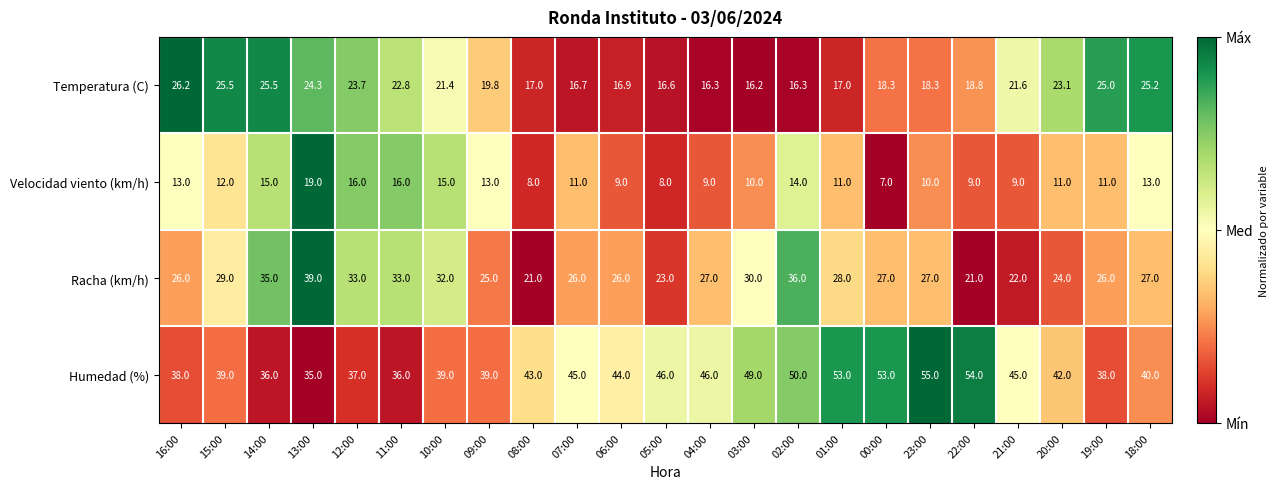

The Velocidad viento (km/h) series shows 31.0 at 13:00. True or false?

False